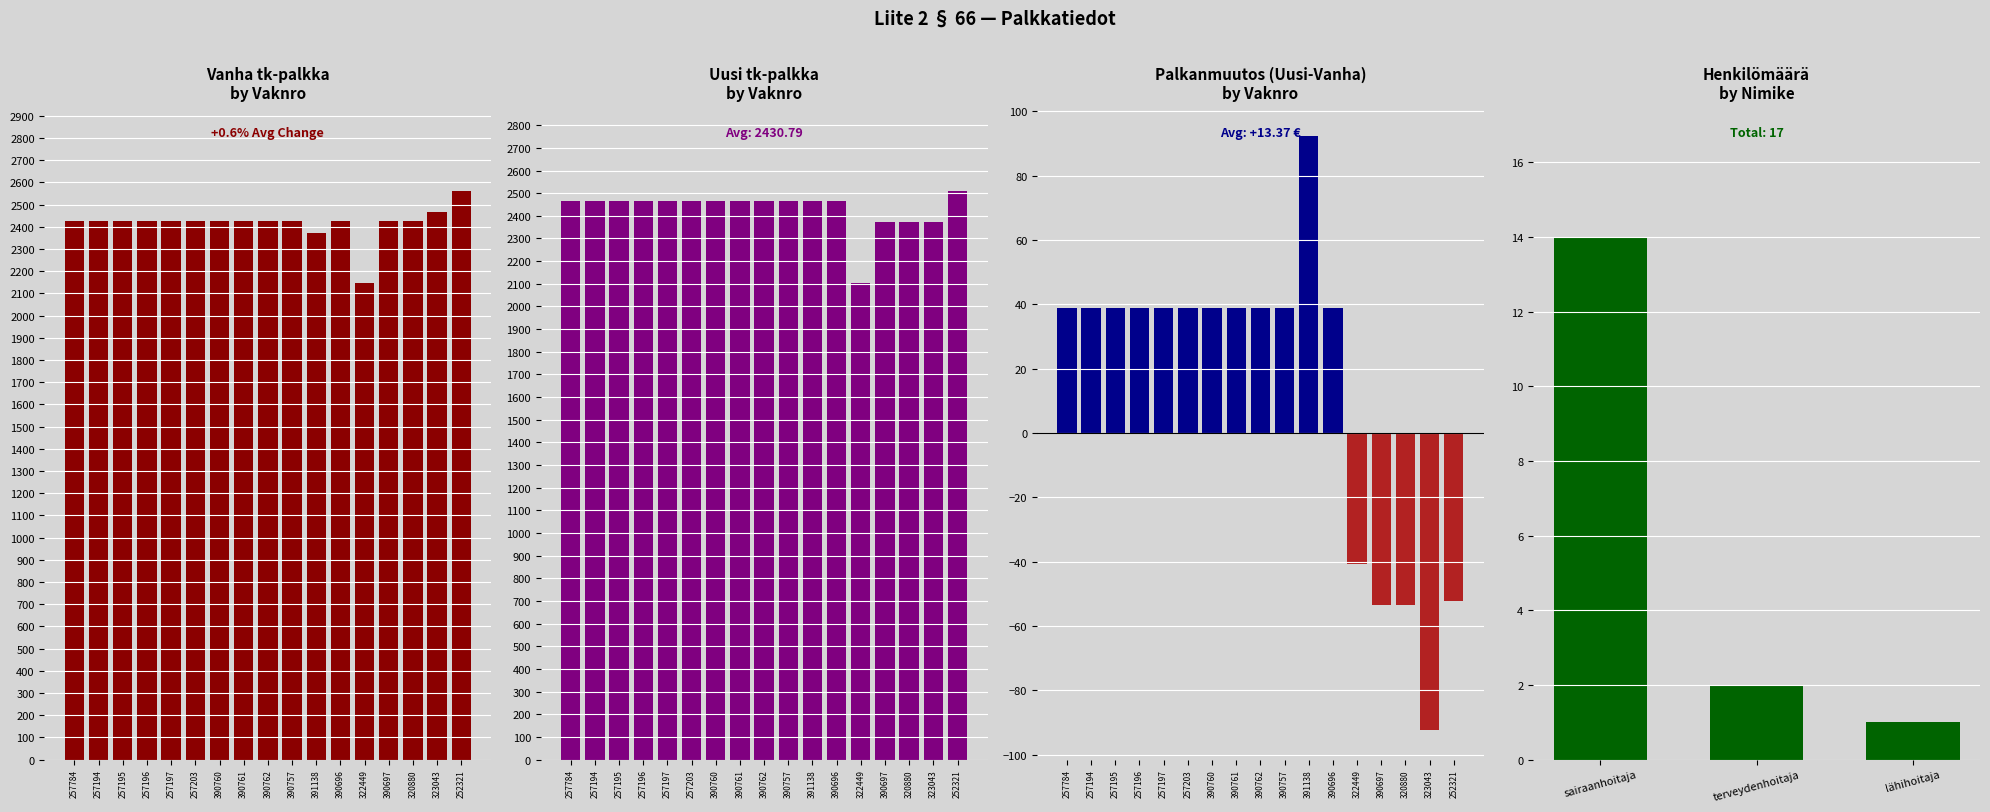

The value of Vanha tk-palkka at 322449 is 2146.0. True or false?

True